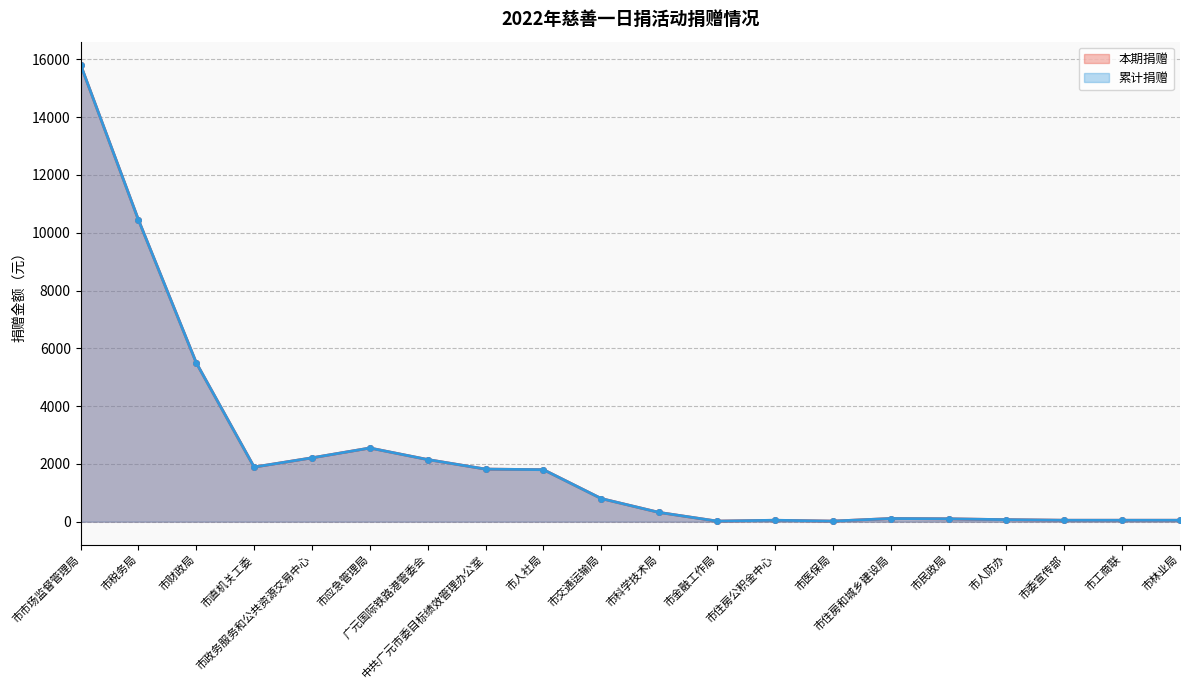

What is the approximate value of 累计捐赠 at 市交通运输局, to the nearest 100?

800